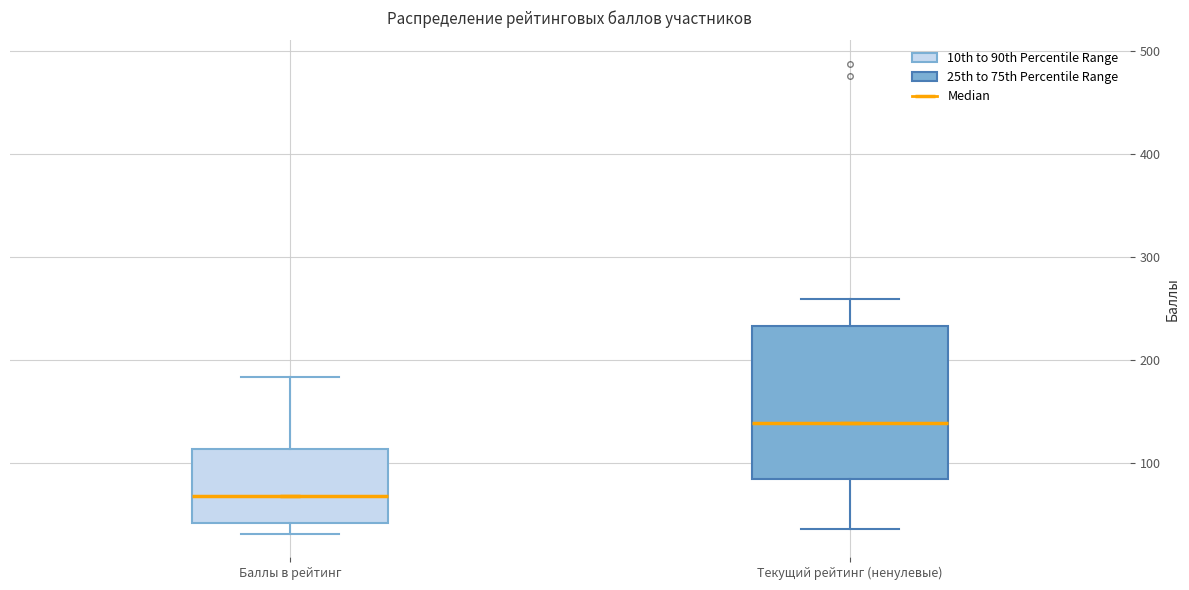

Where does the upper whisker of the box for Текущий рейтинг (ненулевые) end on the y-axis? The values are not printed on the chart, so give them approximately, as read against the axis.

260